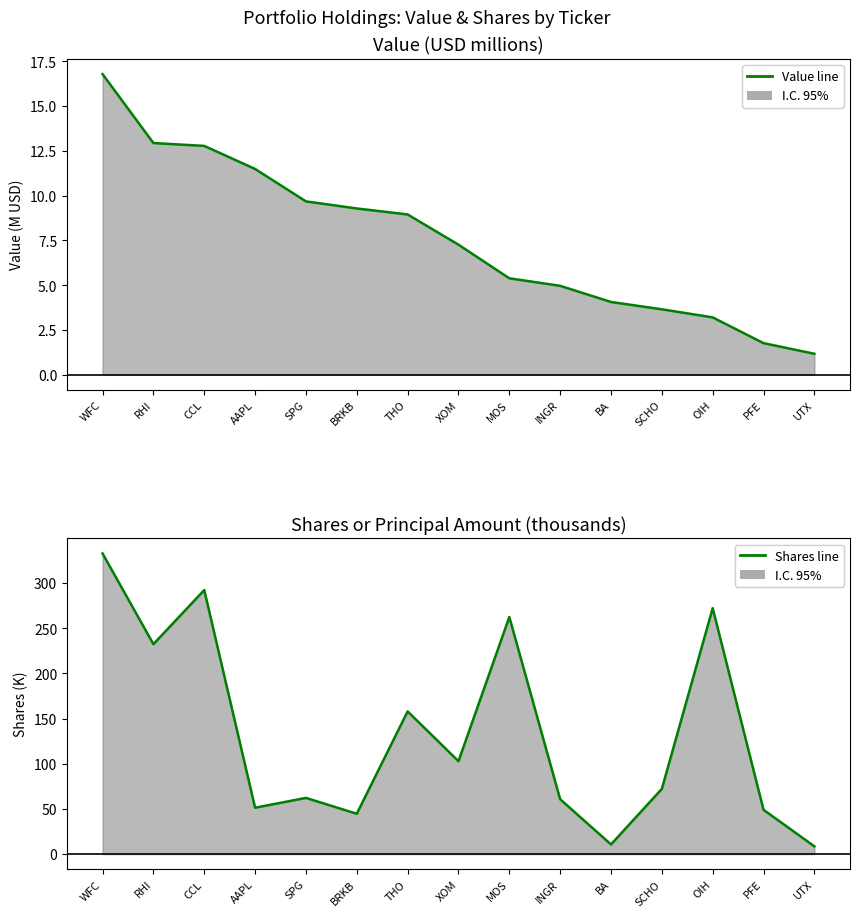

True or false: Shares (line) and Value (line) cross at least once.

False